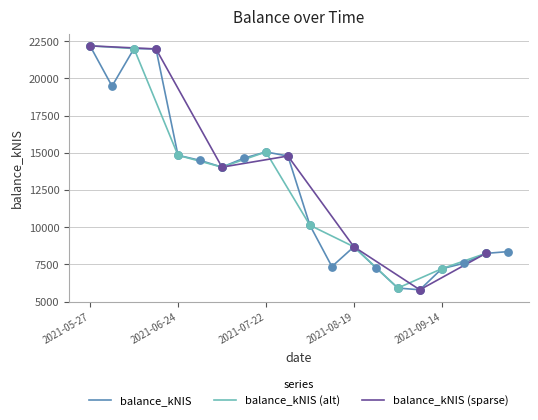

Which has a higher value, 2021-09-23 or 2021-07-15?

2021-07-15